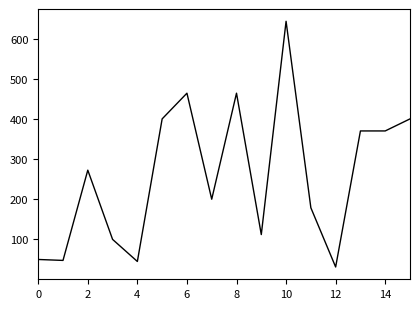

What is the difference between the maximum and minimum values?

611.7